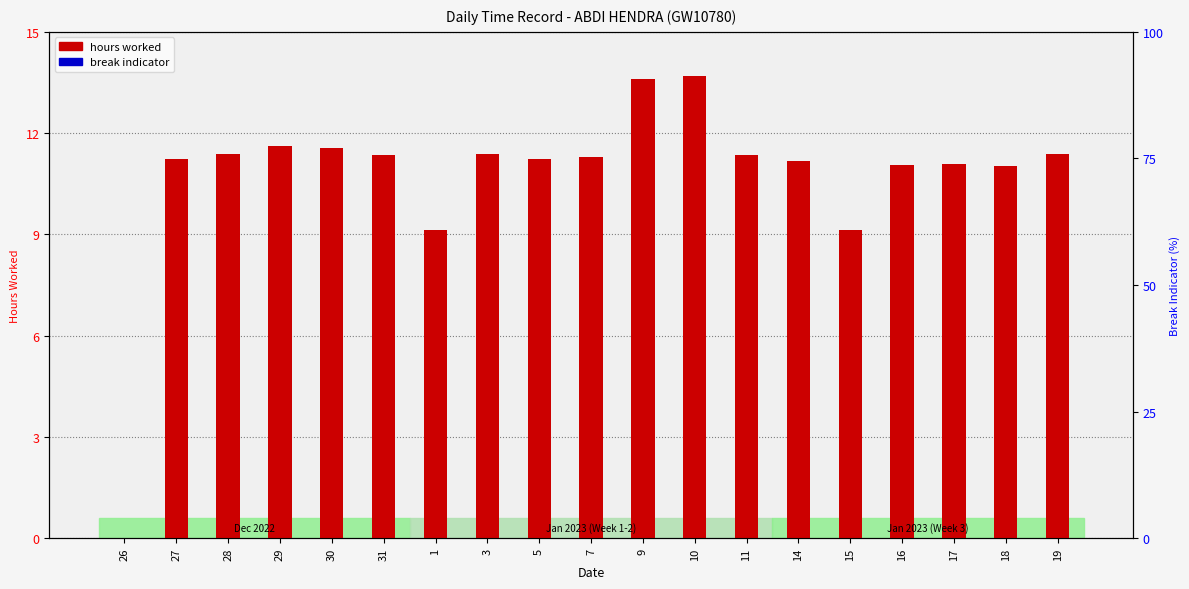

The value of hours worked at 9 is 5.1. True or false?

False